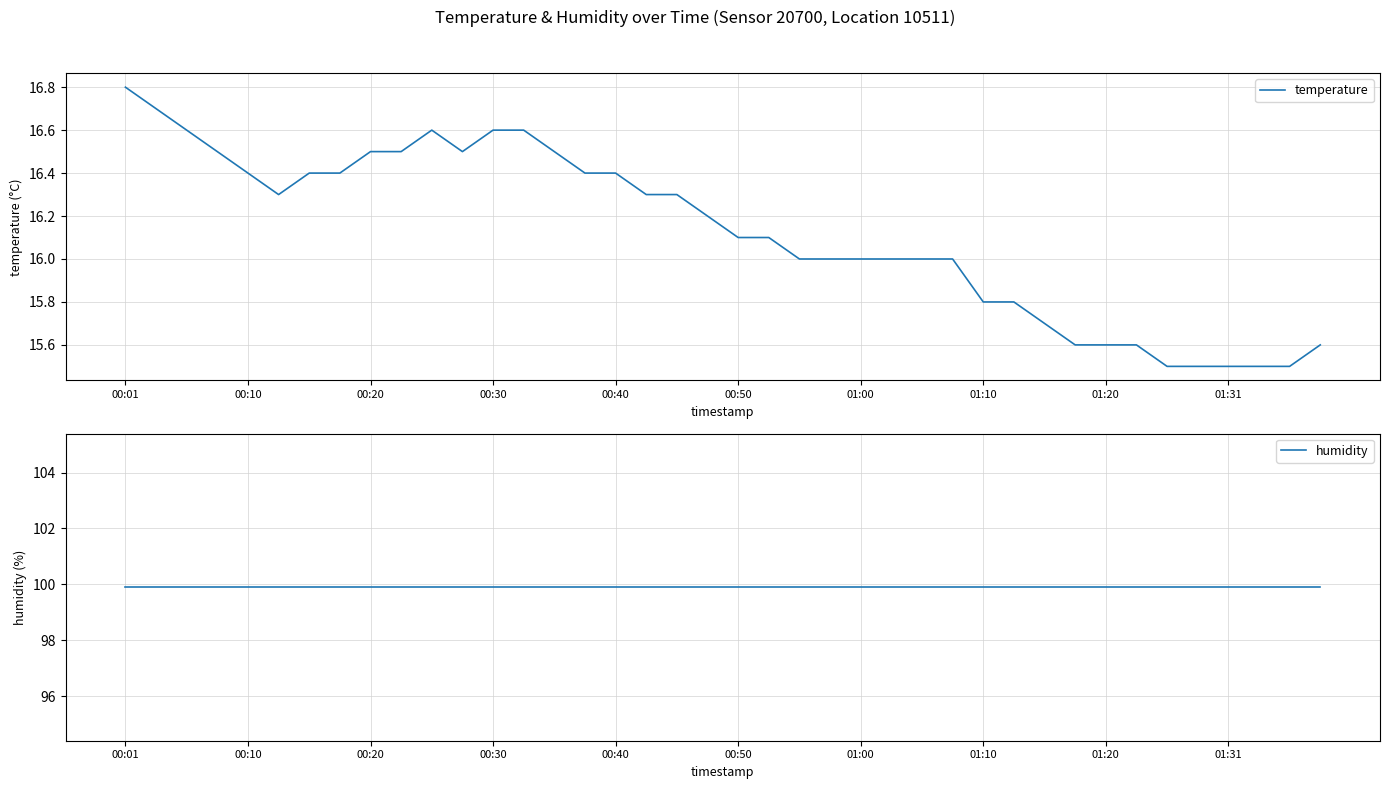

Which category has the highest value across all series?

00:01